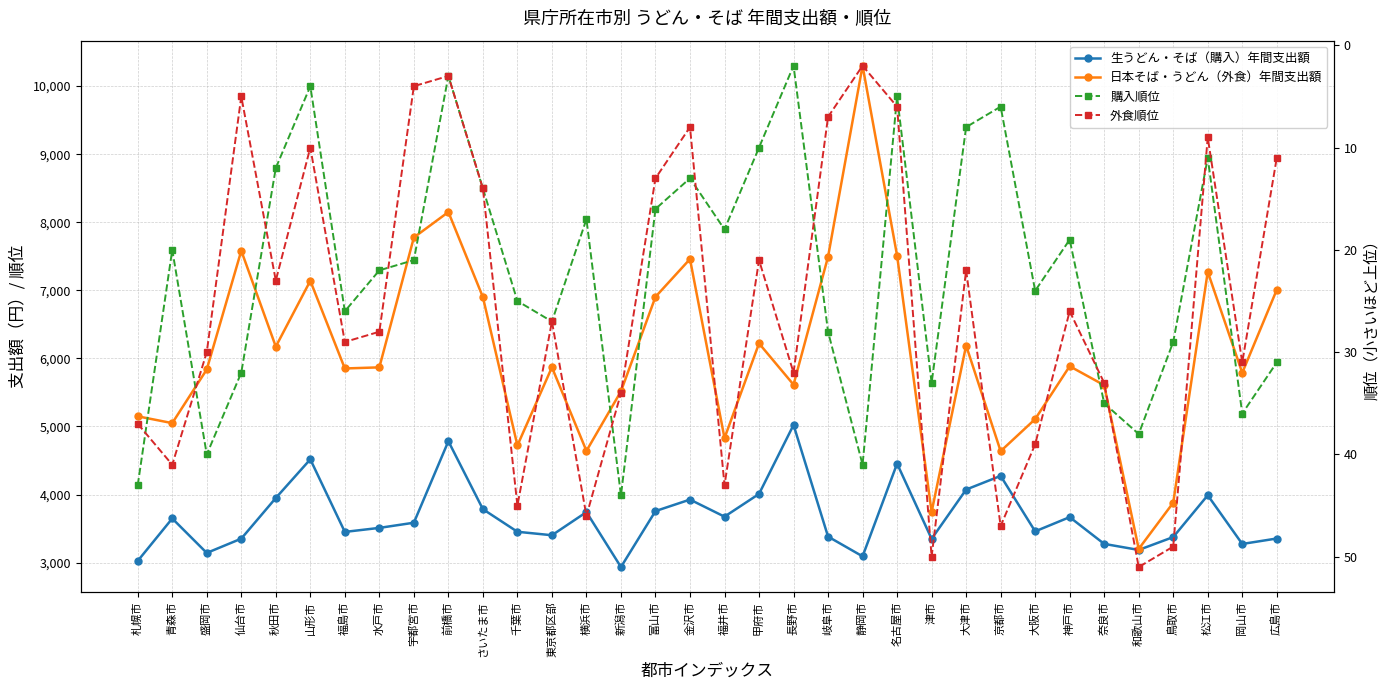

At which category is the sum across all series the highest?

静岡市